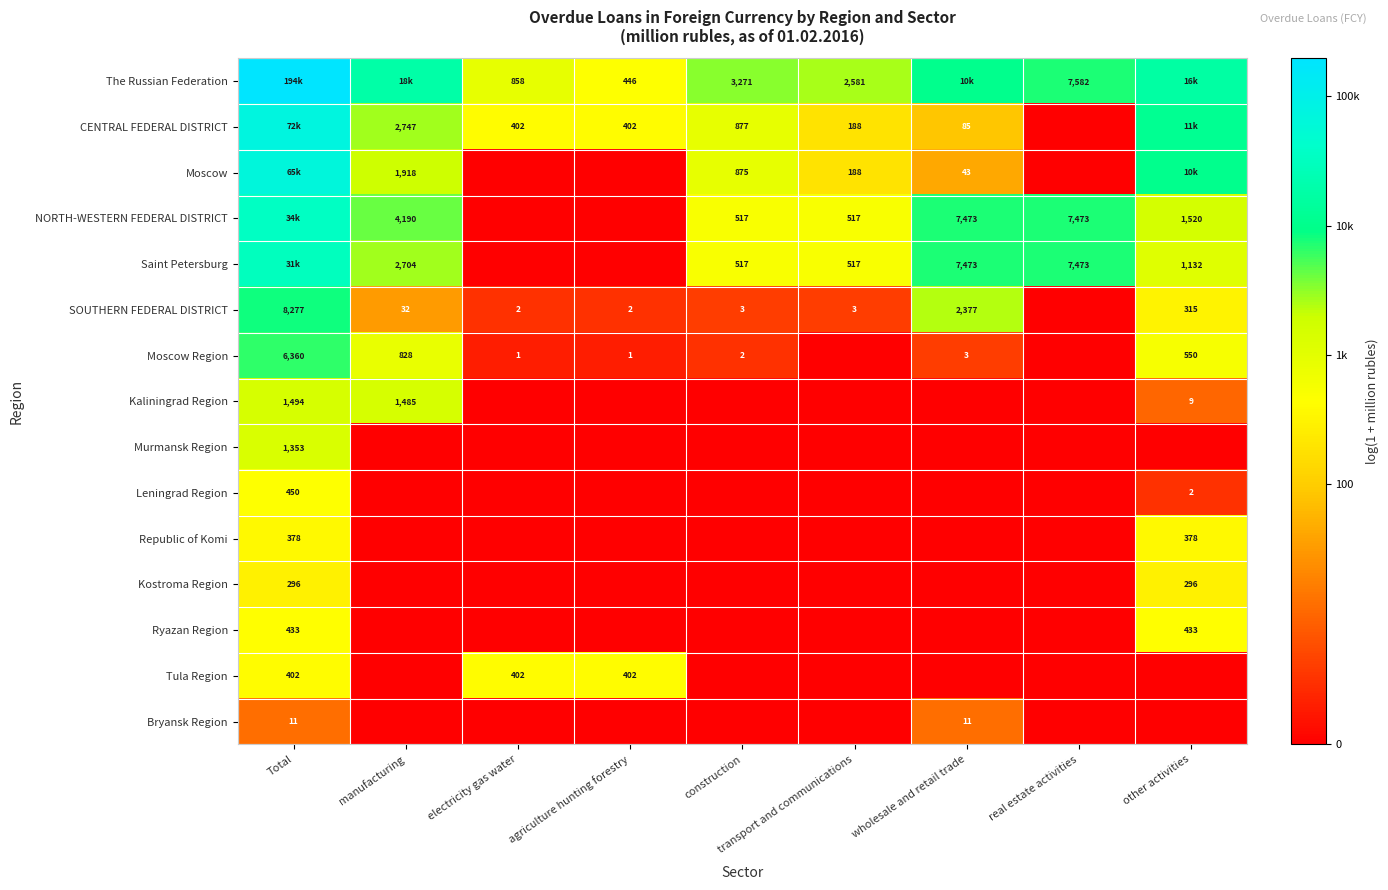

Count the number of data series in this chart.

15